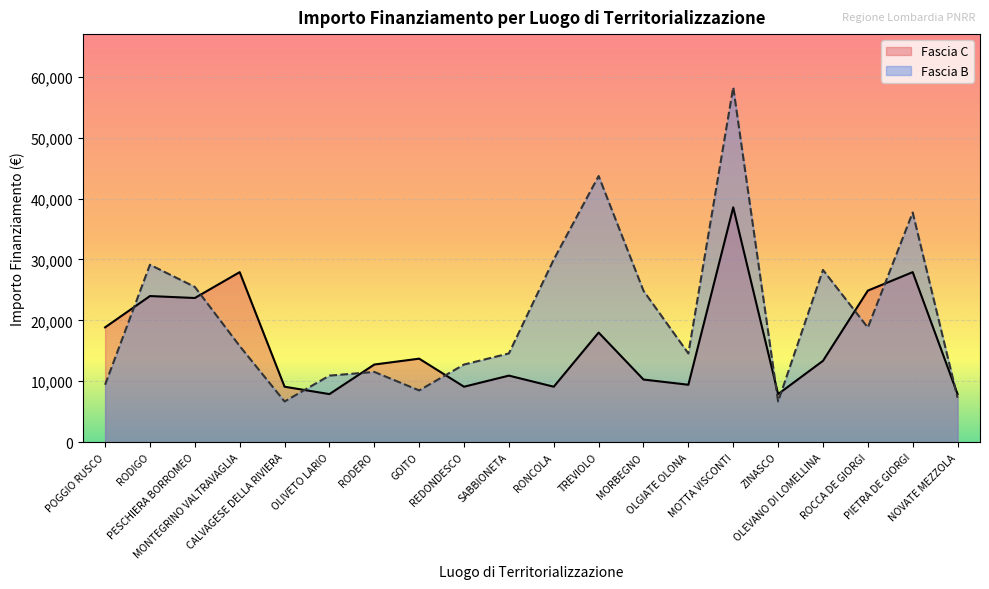

Rank the categories by Fascia B value from lowest to highest.

CALVAGESE DELLA RIVIERA, ZINASCO, NOVATE MEZZOLA, GOITO, POGGIO RUSCO, OLIVETO LARIO, RODERO, REDONDESCO, SABBIONETA, OLGIATE OLONA, MONTEGRINO VALTRAVAGLIA, ROCCA DE GIORGI, MORBEGNO, PESCHIERA BORROMEO, OLEVANO DI LOMELLINA, RODIGO, RONCOLA, PIETRA DE GIORGI, TREVIOLO, MOTTA VISCONTI